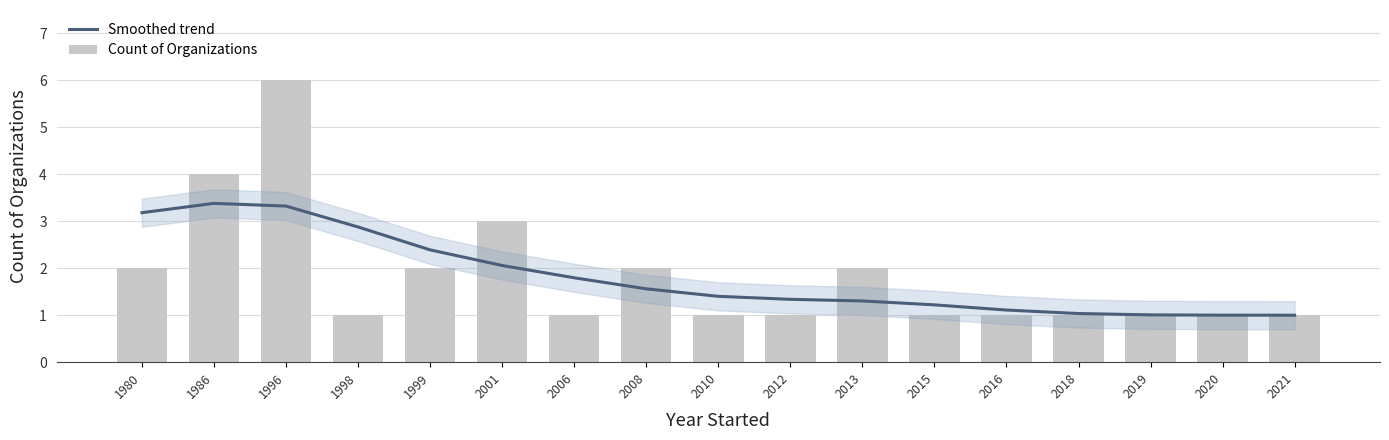

Count the number of data series in this chart.

2